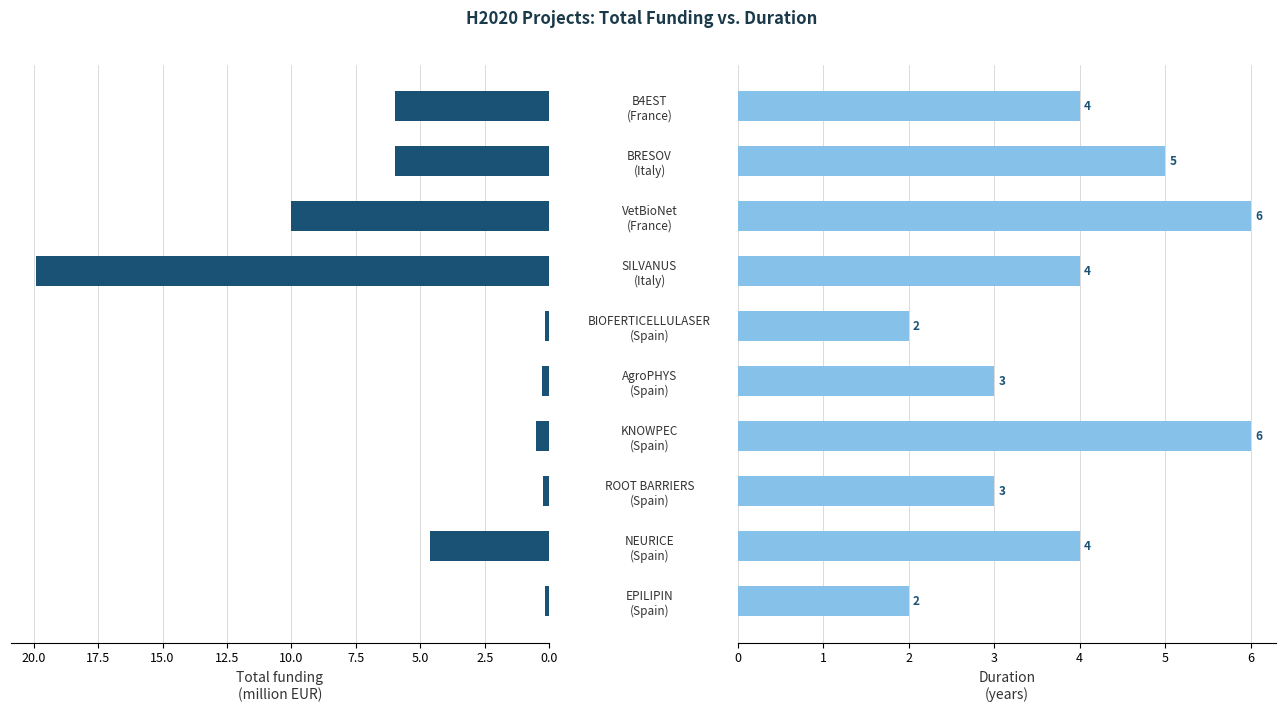

Reading right to left, list all the values displayed in this chart.

Total funding (M EUR): 6.0	6.0	10.0	19.9	0.2	0.3	0.5	0.2	4.6	0.2
Duration (years): 4.0	5.0	6.0	4.0	2.0	3.0	6.0	3.0	4.0	2.0